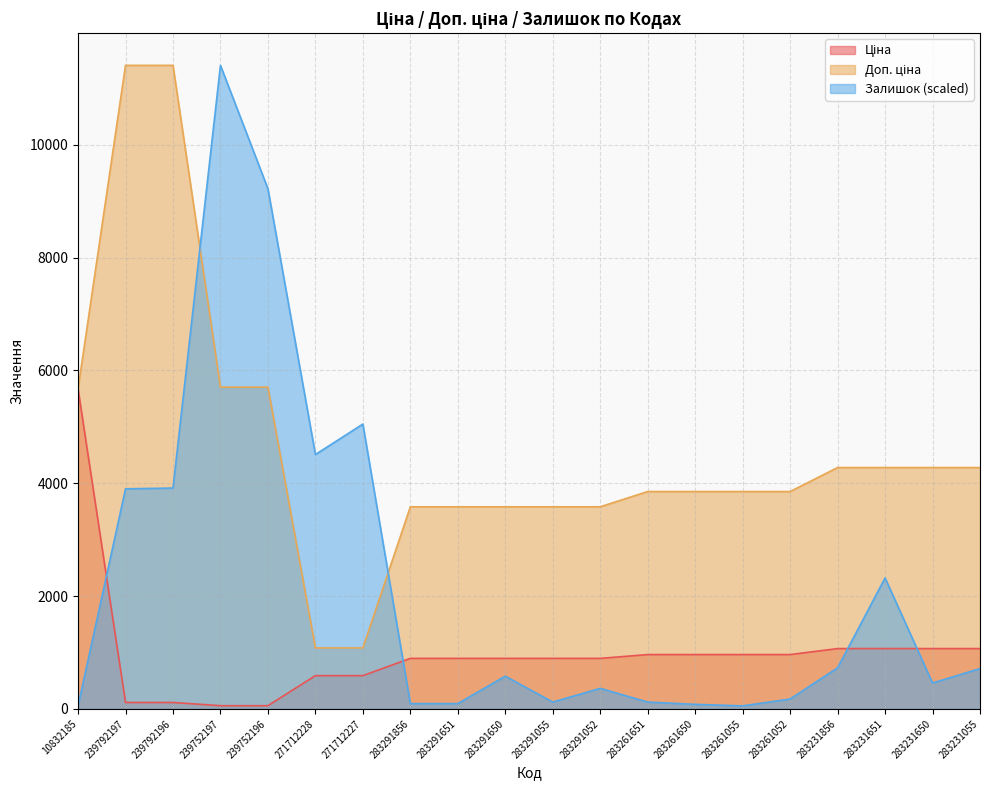

Where does the Залишок series first go above 580?

239792197